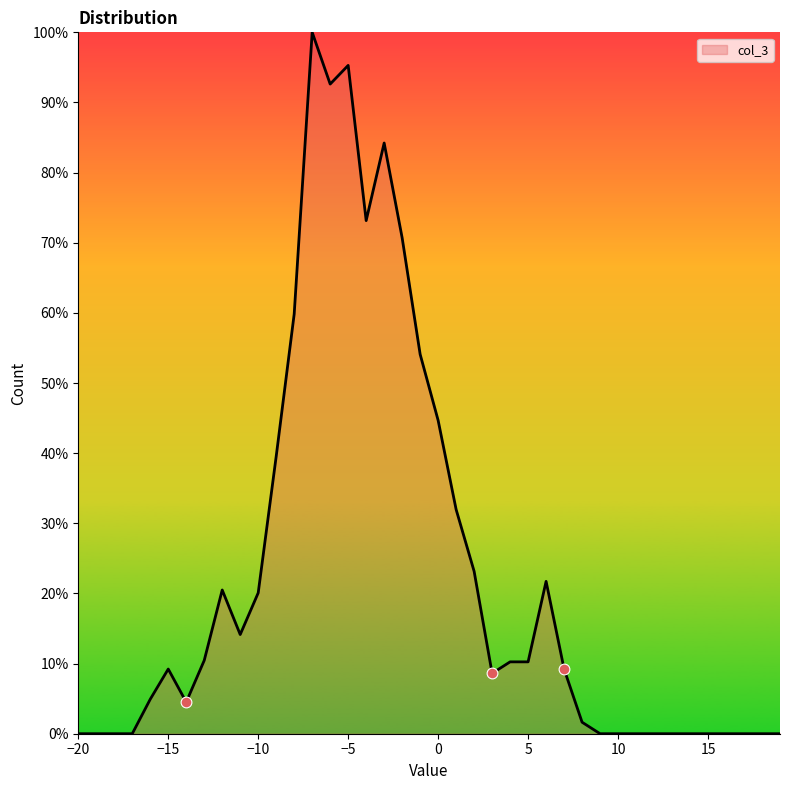

What is the greatest value displayed?

100.0